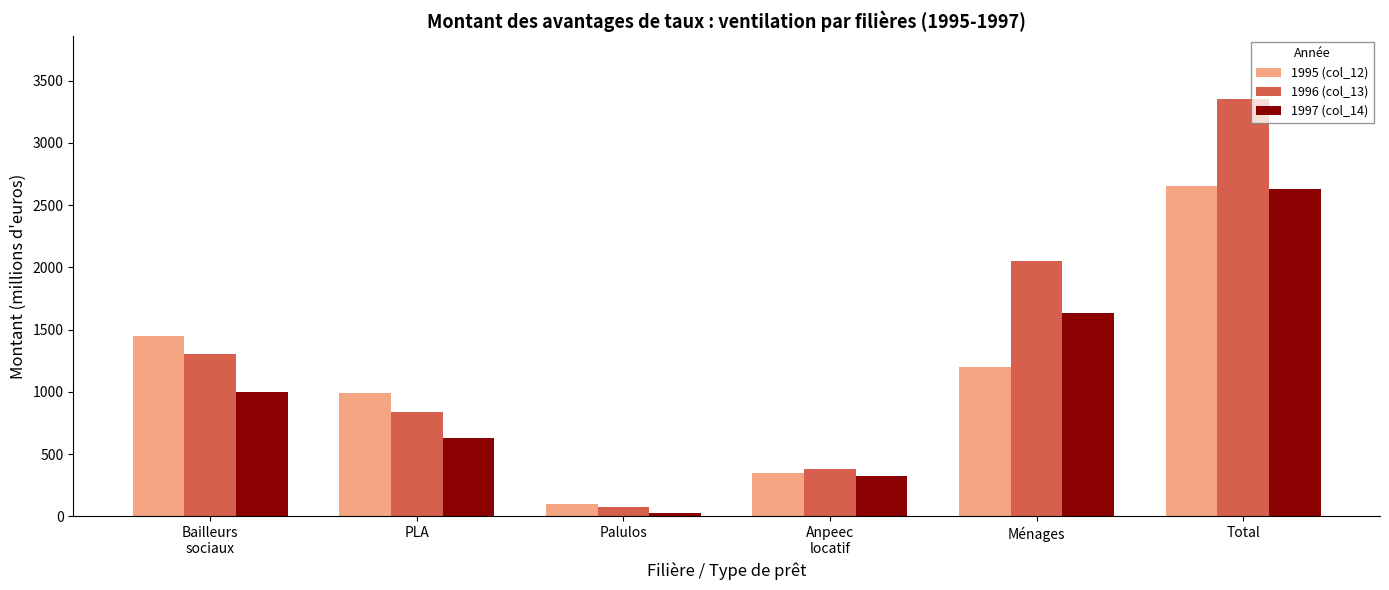

Where is 1995 (col_12) nearest to the value 1374?

Bailleurs
sociaux